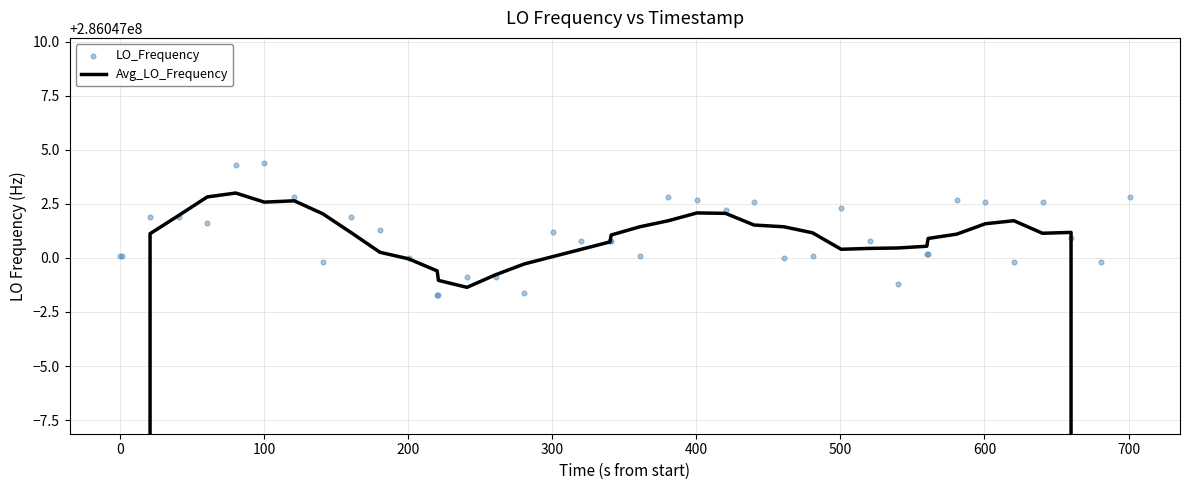

At how many categories does at least one series exceed 285103040?

40